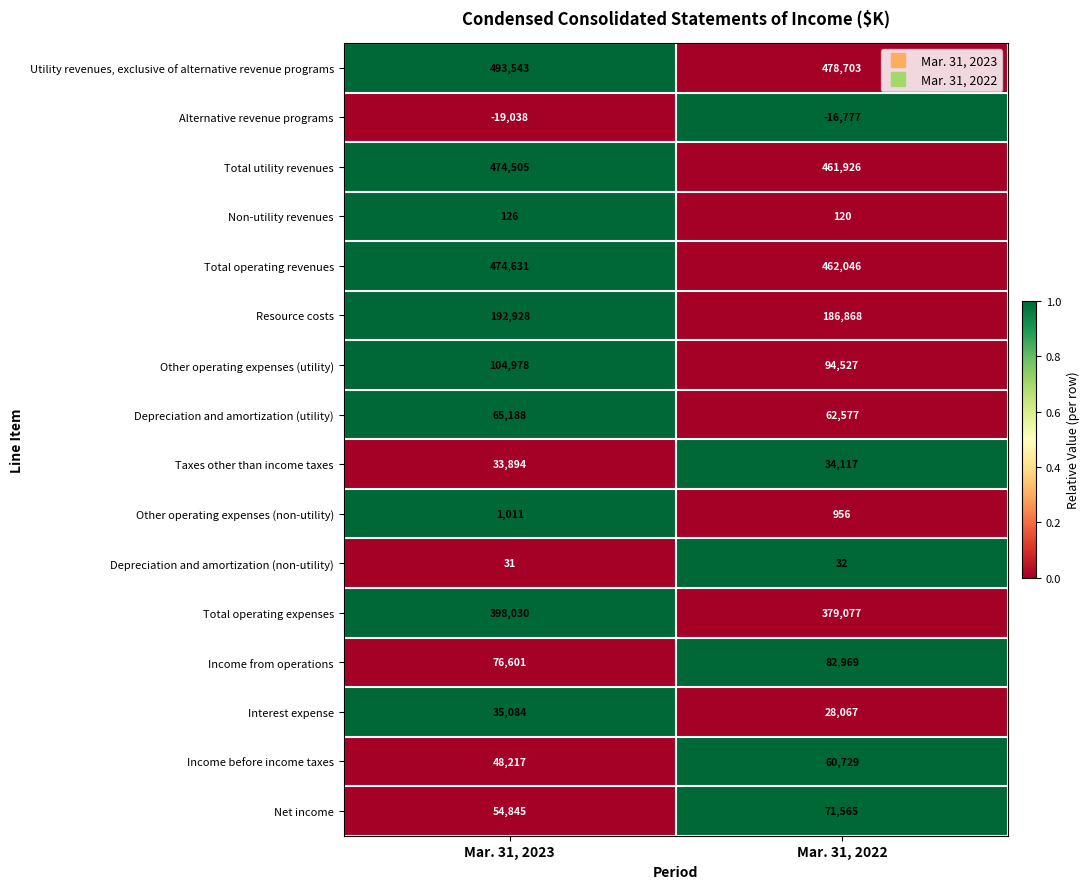

At which label does Interest expense reach its peak?

Mar. 31, 2023